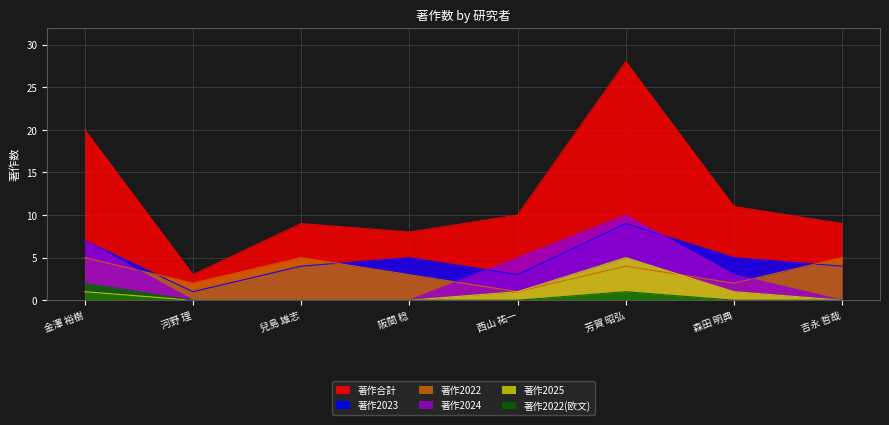

At which category is the sum across all series the highest?

芳賀 昭弘